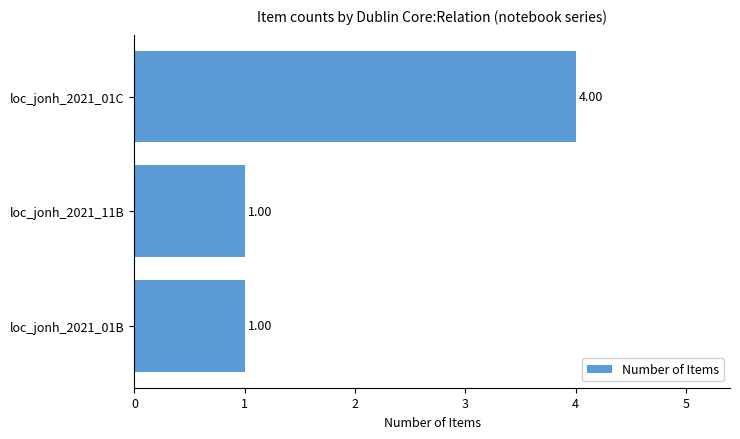

Count the number of values greater than 1.

1